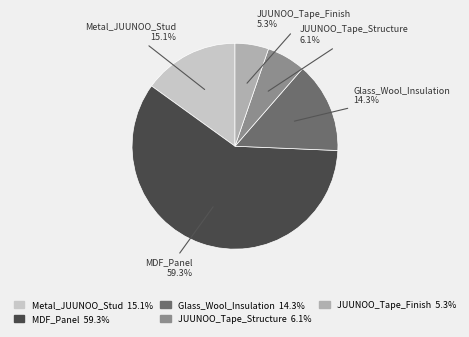

Which category has the biggest portion of the pie?

MDF_Panel